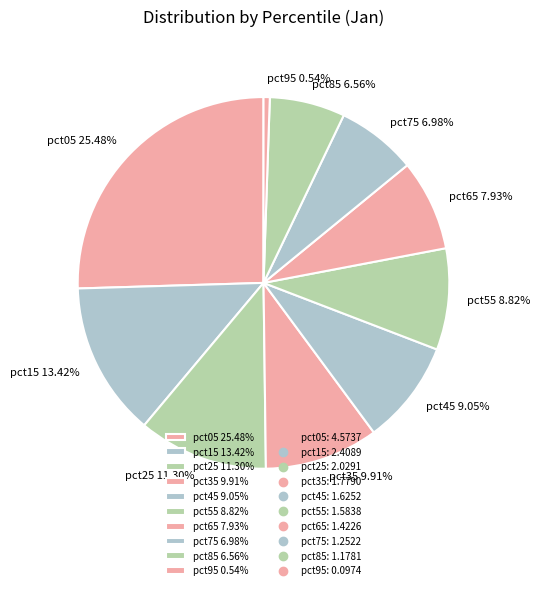

Is there any slice that represents more than half of the pie?

No